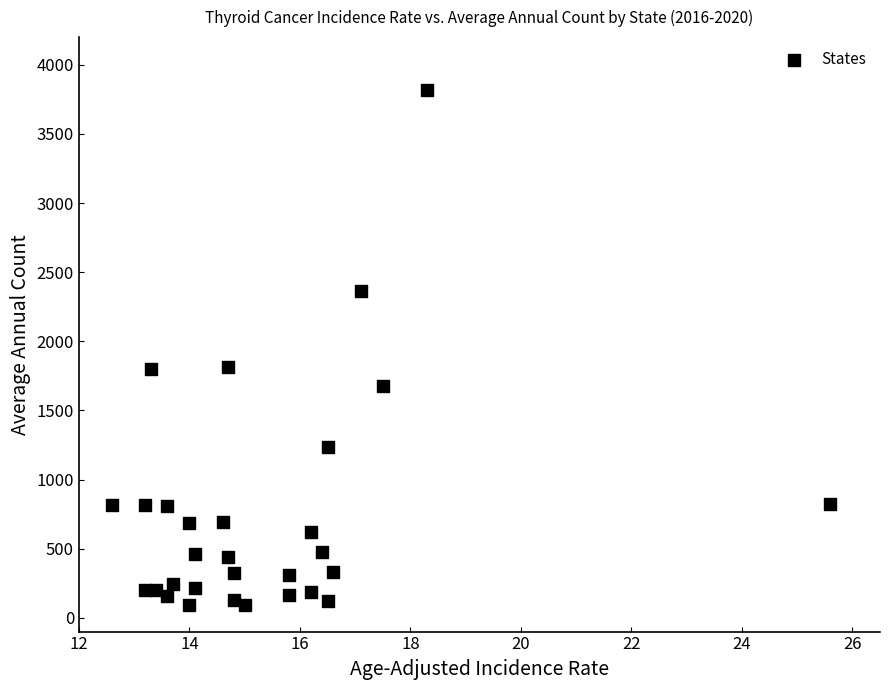

What is the range of Y values (max minus min)?

3731